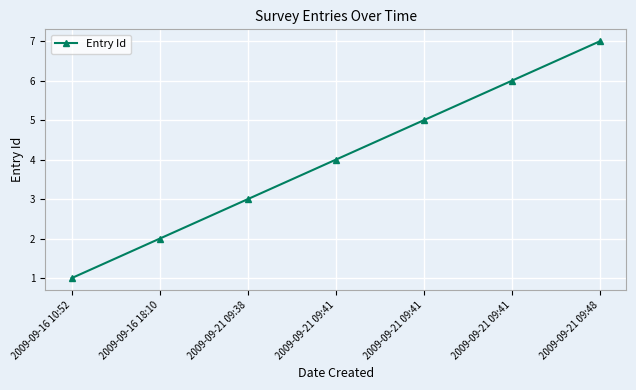

What is the greatest value displayed?

7